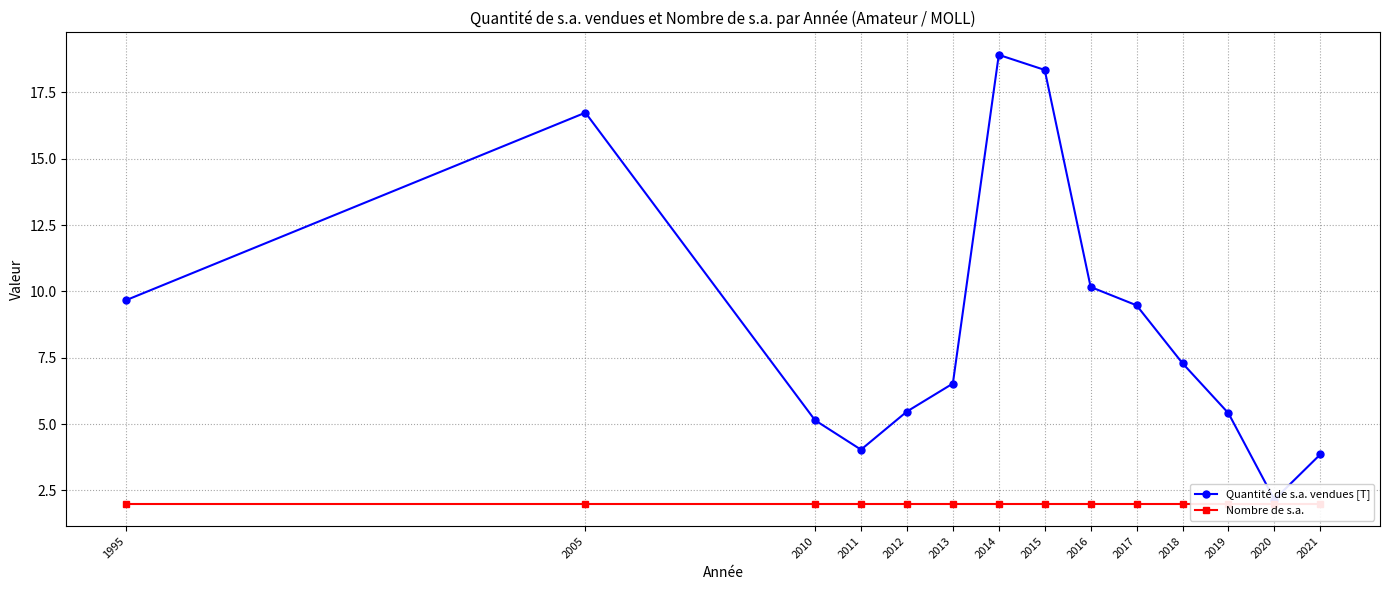

Which series has the widest spread of values?

Quantité de s.a. vendues [T]